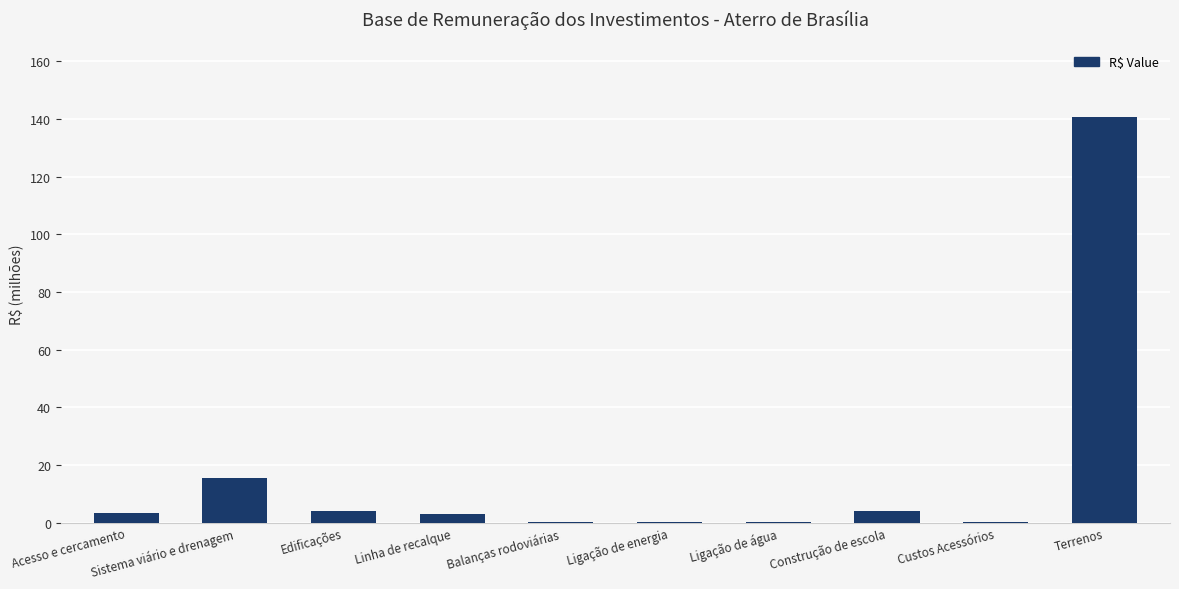

What is the difference between the values at Linha de recalque and Ligação de água?

2.8